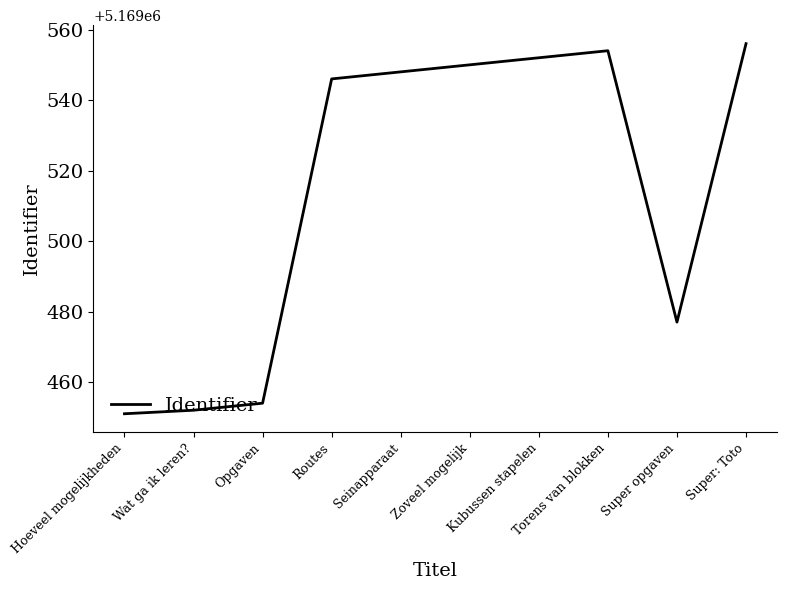

Rank the categories by value from highest to lowest.

Super: Toto, Torens van blokken, Kubussen stapelen, Zoveel mogelijk, Seinapparaat, Routes, Super opgaven, Opgaven, Wat ga ik leren?, Hoeveel mogelijkheden